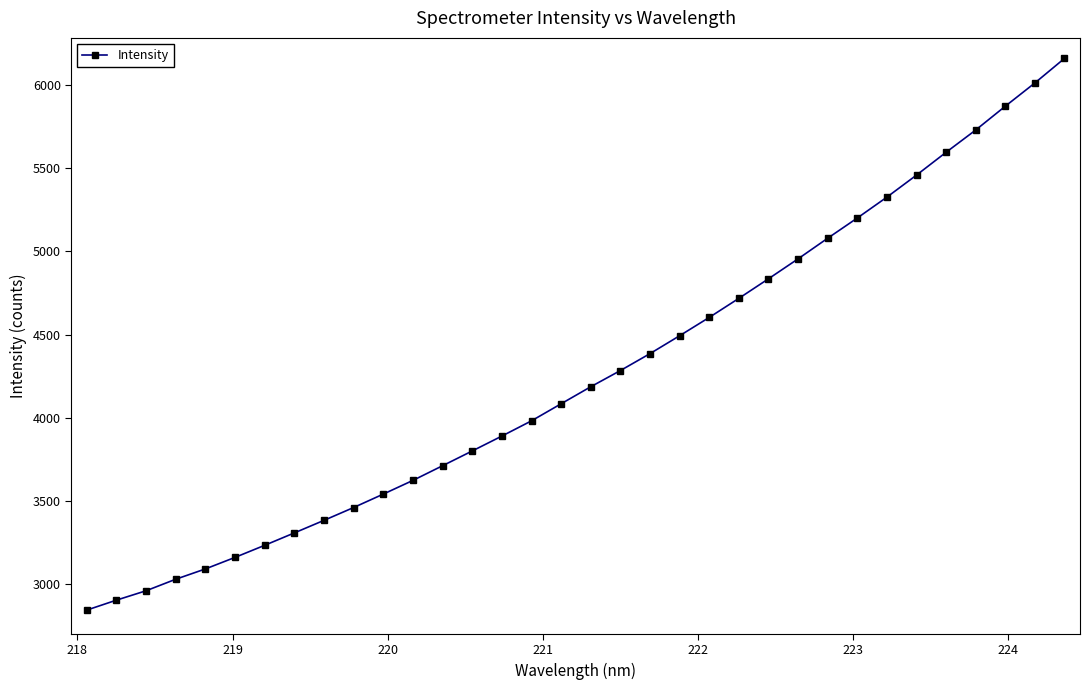

True or false: there are more than 2 points higher than both neighbors.

False